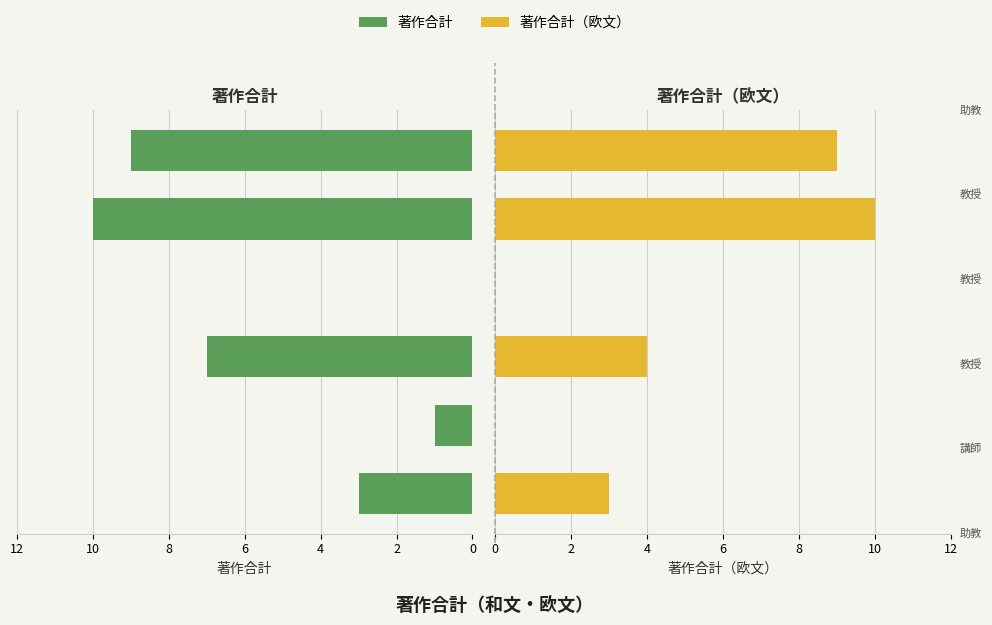

Which series has the largest total across all categories?

著作合計